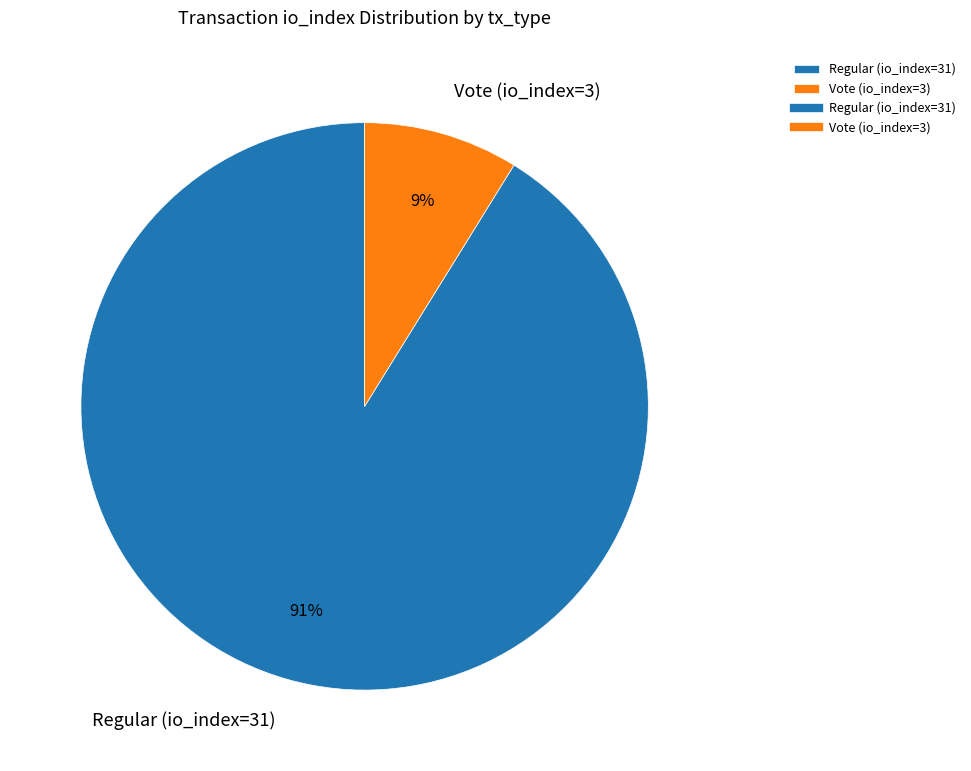

Which slice is the smallest?

Vote (io_index=3)